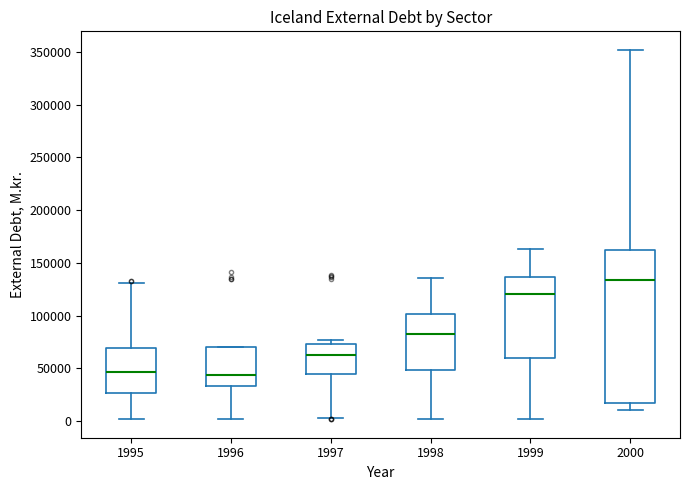

Which box is the tallest, from its lower edge to its upper edge?

2000